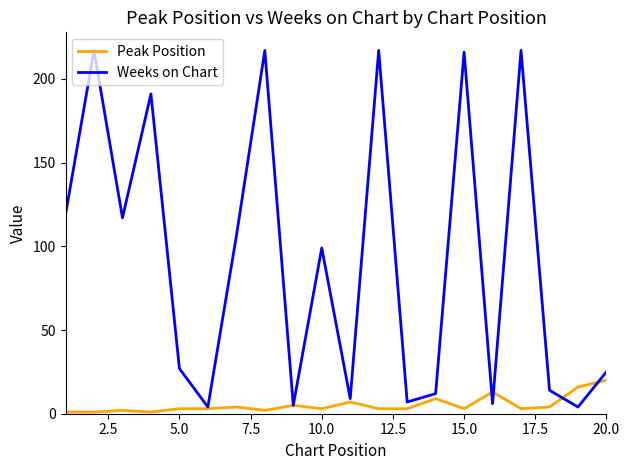

What are all the series names shown in the legend?

Peak Position, Weeks on Chart